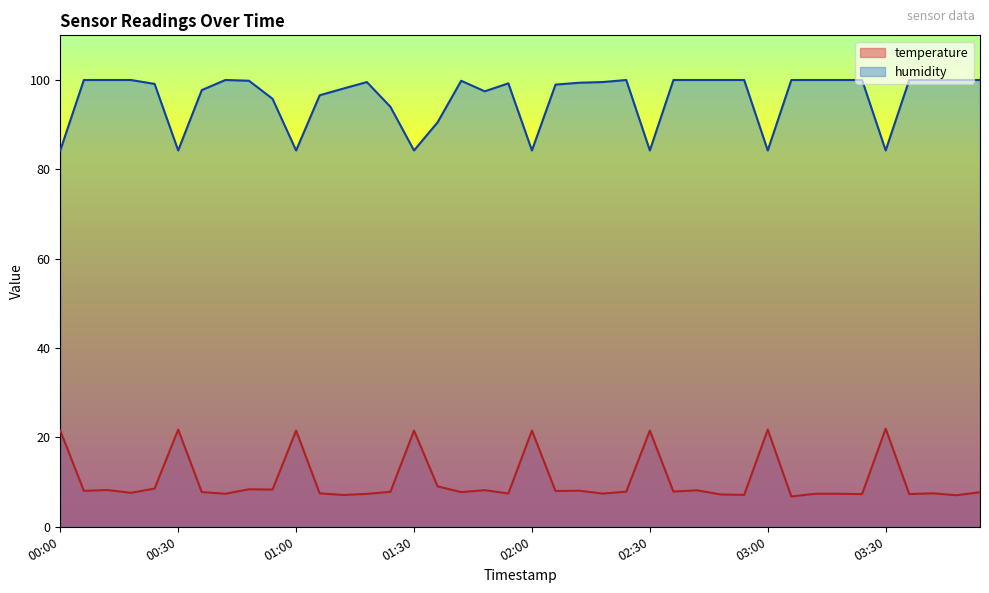

Rank the series at 03:42 from lowest to highest value.

temperature, humidity